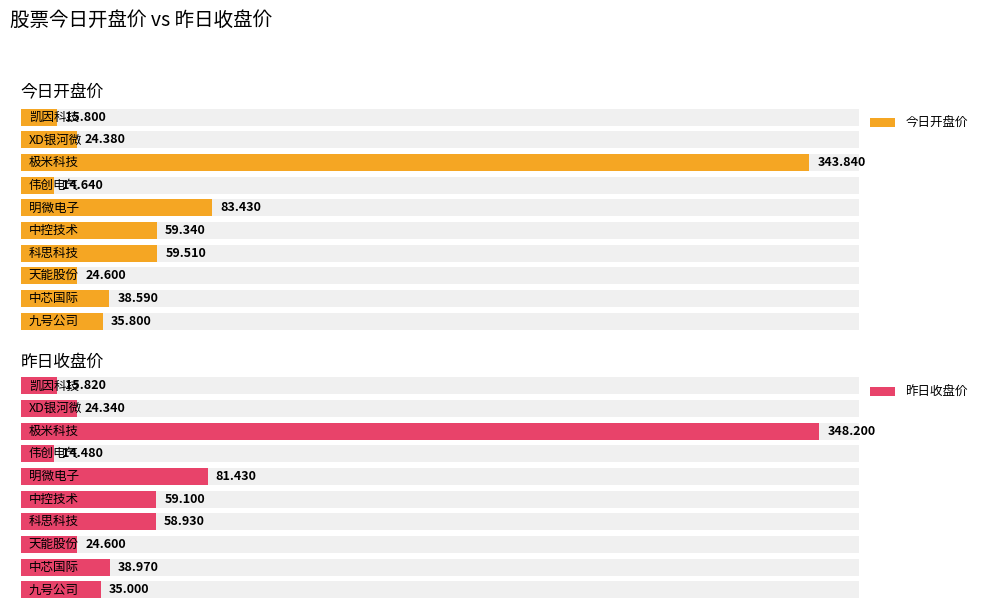

Which has a higher value, 极米科技 or 中芯国际?

极米科技